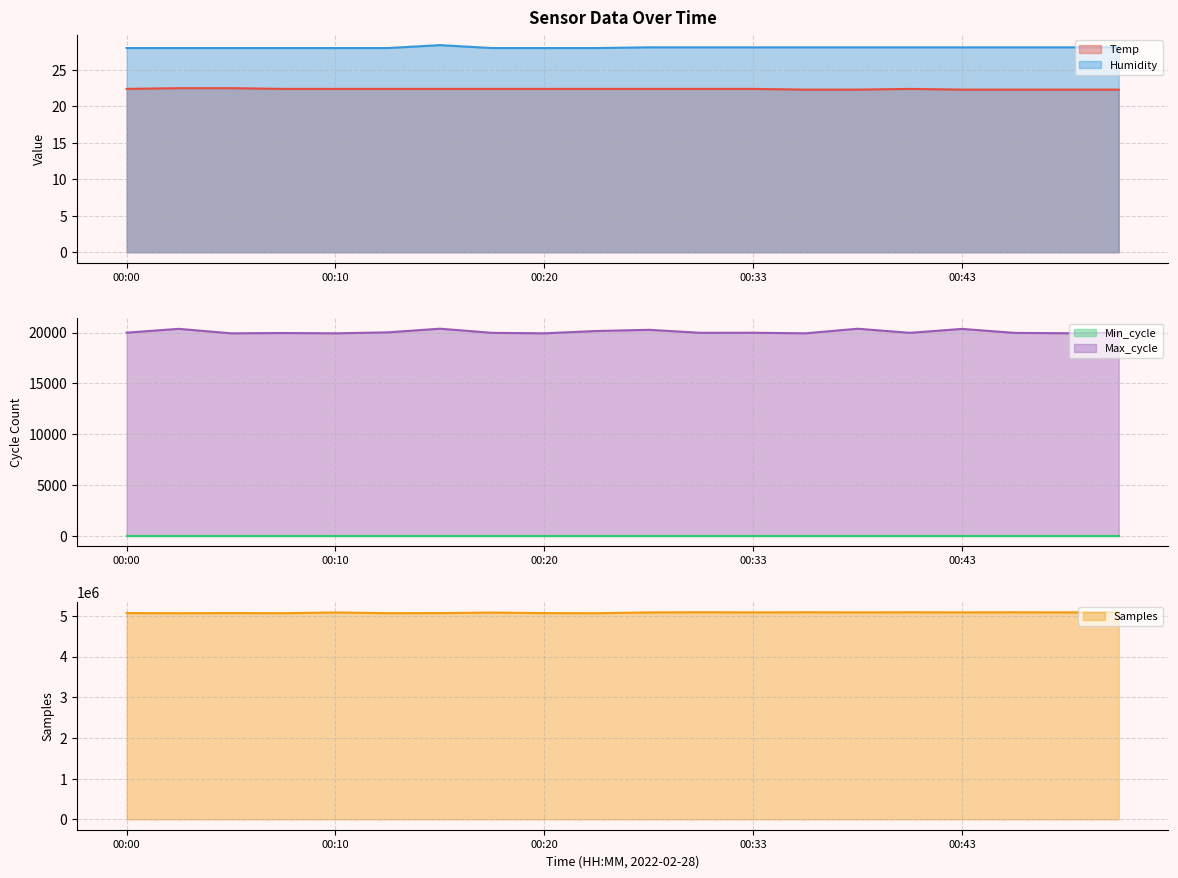

What is the minimum value for Temp?

22.3